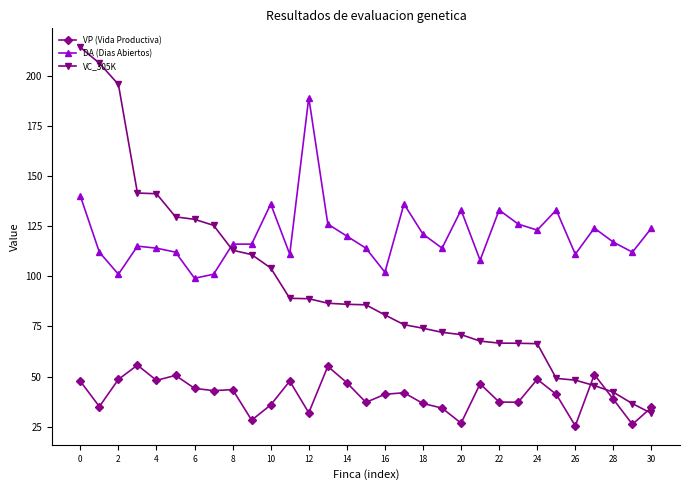

What is the value of the VC_305K point at the 1st from the left?

214.1